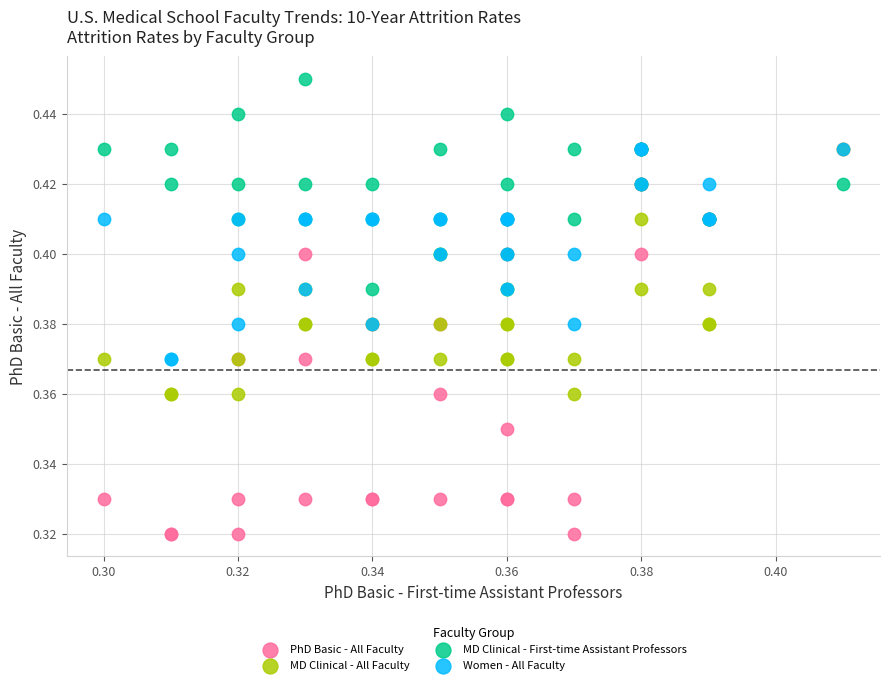

Which series reaches the maximum Y coordinate?

MD Clinical - First-time Assistant Professors